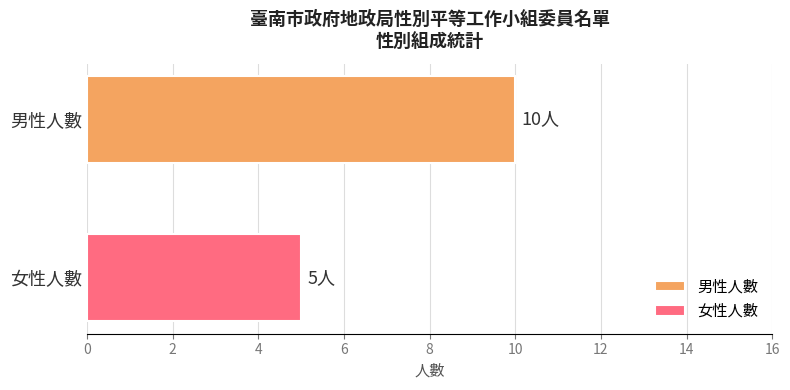

Count the number of categories in the chart.

1